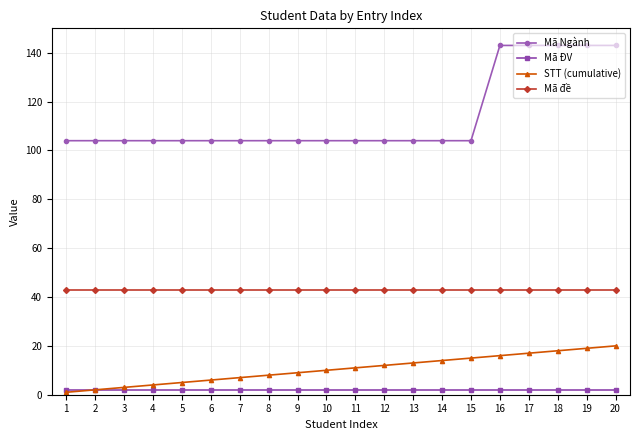

What are all the series names shown in the legend?

Mã Ngành, Mã ĐV, STT (cumulative), Mã đề